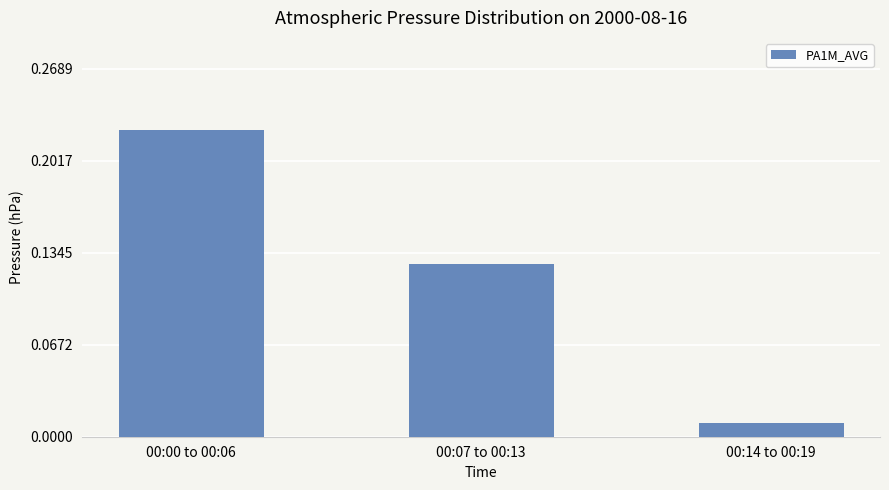

Between 00:00 to 00:06 and 00:14 to 00:19, which is larger?

00:00 to 00:06